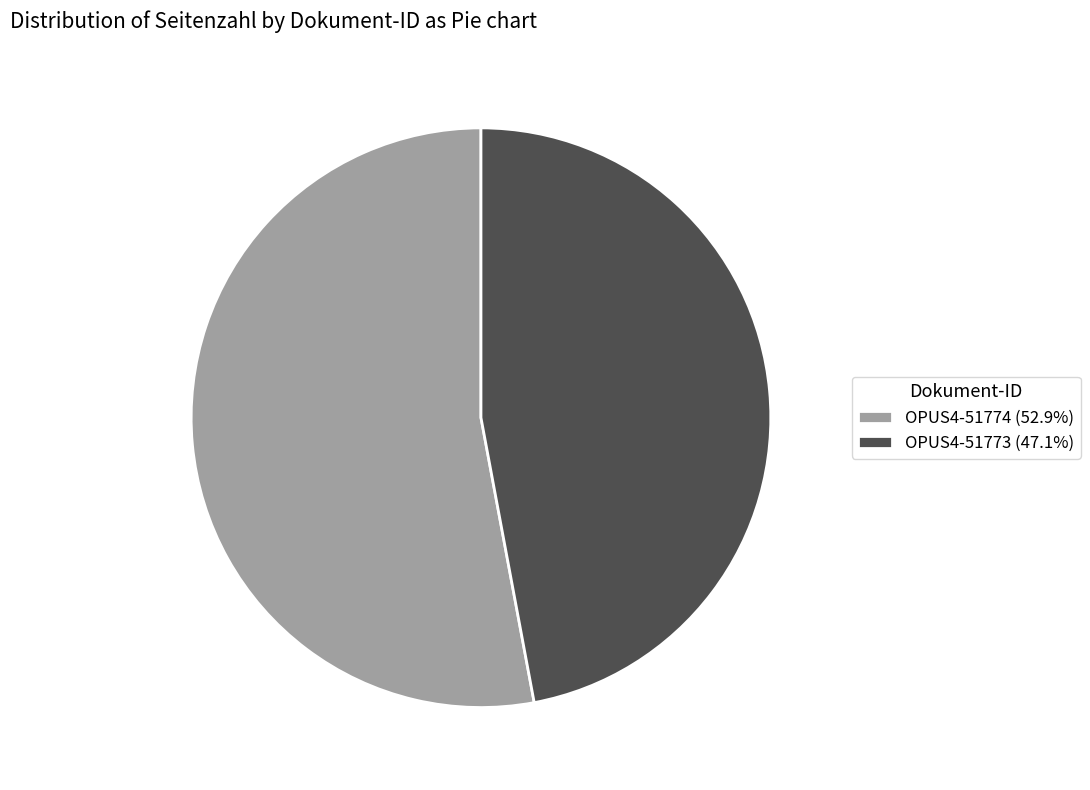

Rank the categories by value from highest to lowest.

OPUS4-51774, OPUS4-51773